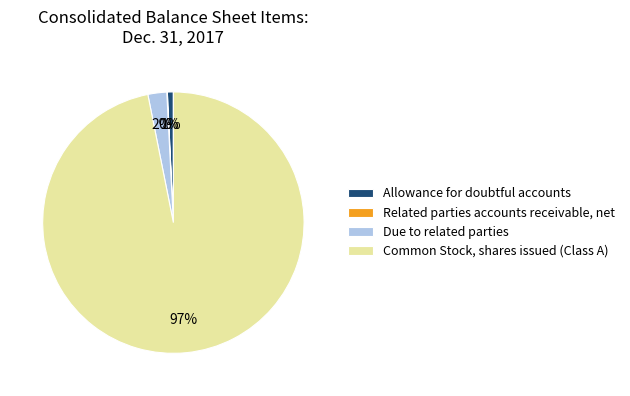

True or false: Allowance for doubtful accounts accounts for 11% of the total.

False